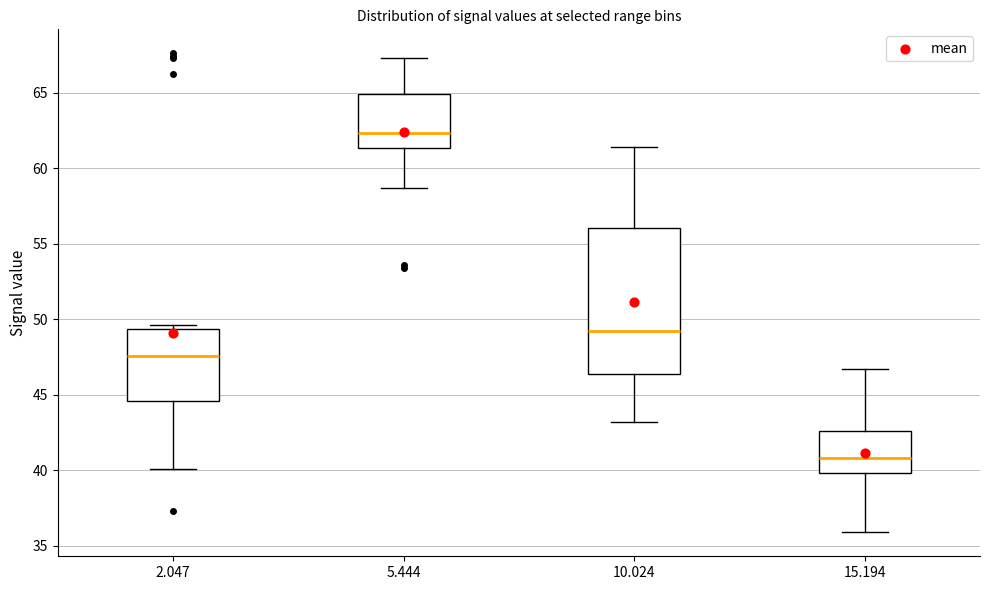

Comparing the boxes themselves (not the whiskers), which one is the tallest?

10.024